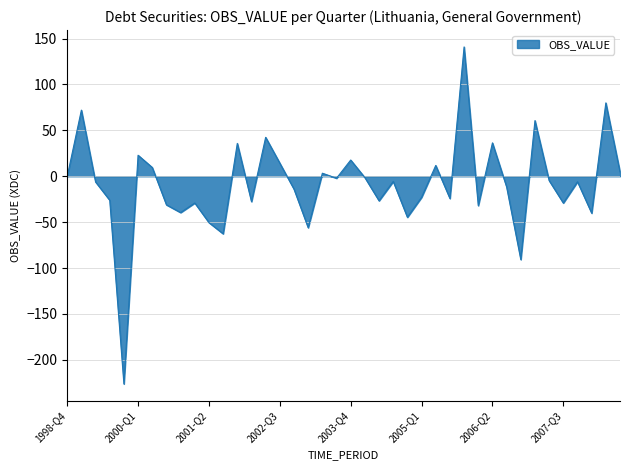

What is the difference between the maximum and minimum values?

367.0